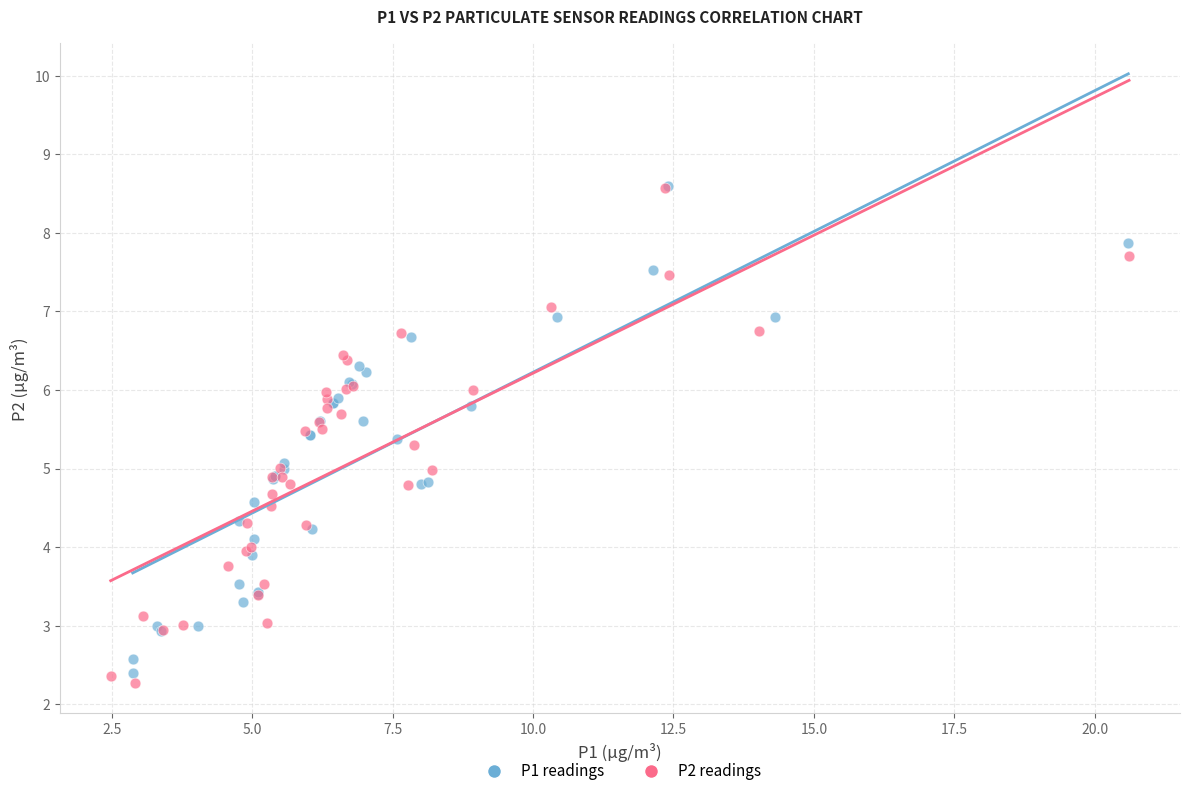

What are all the series names shown in the legend?

P1 readings, P2 readings